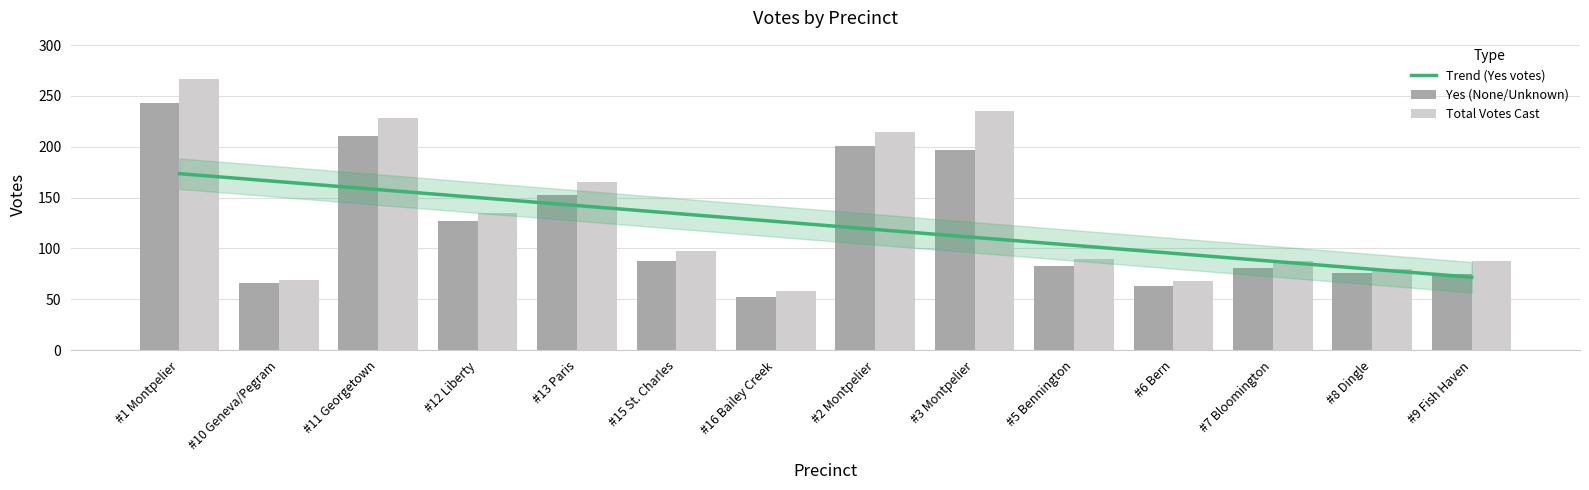

At #16 Bailey Creek, list the series in order from largest to smallest.

Total Votes Cast, Yes (None/Unknown)